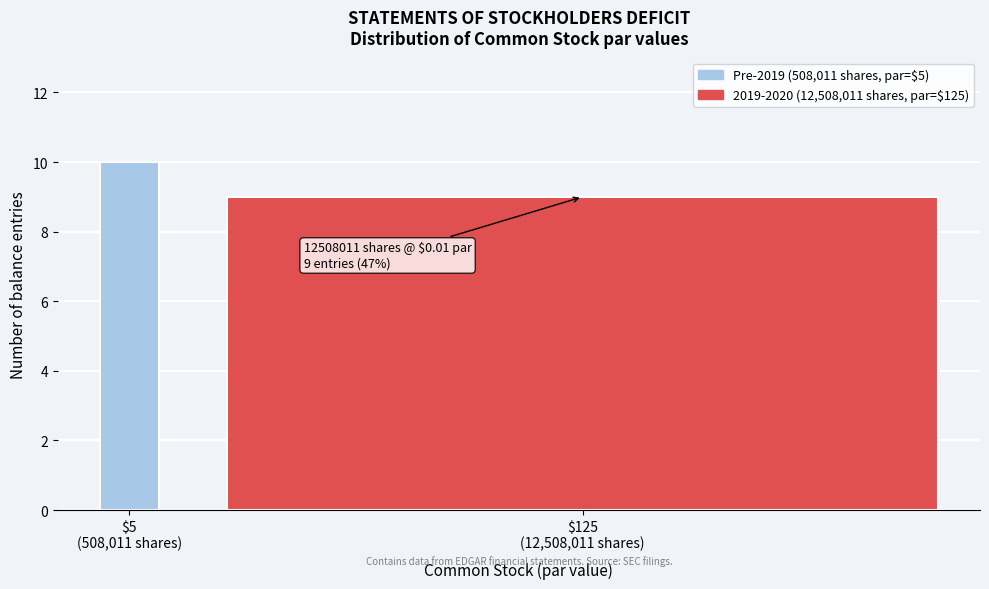

Reading left to right, transcribe all the data shown in this chart.

10	9